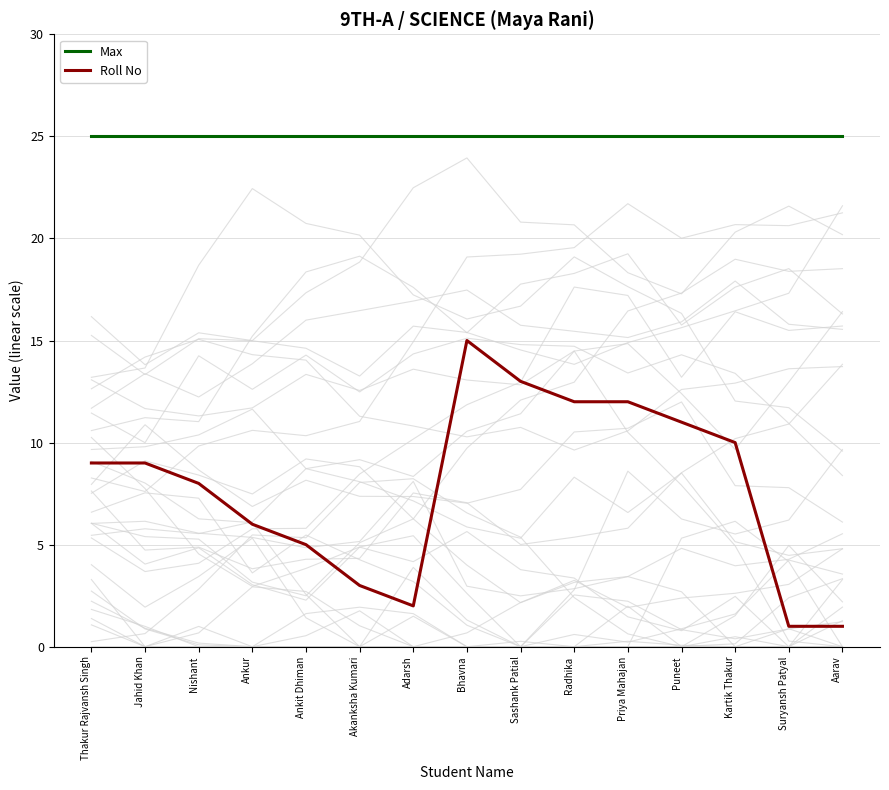

What is the value of the Max point at the 6th from the left?

25